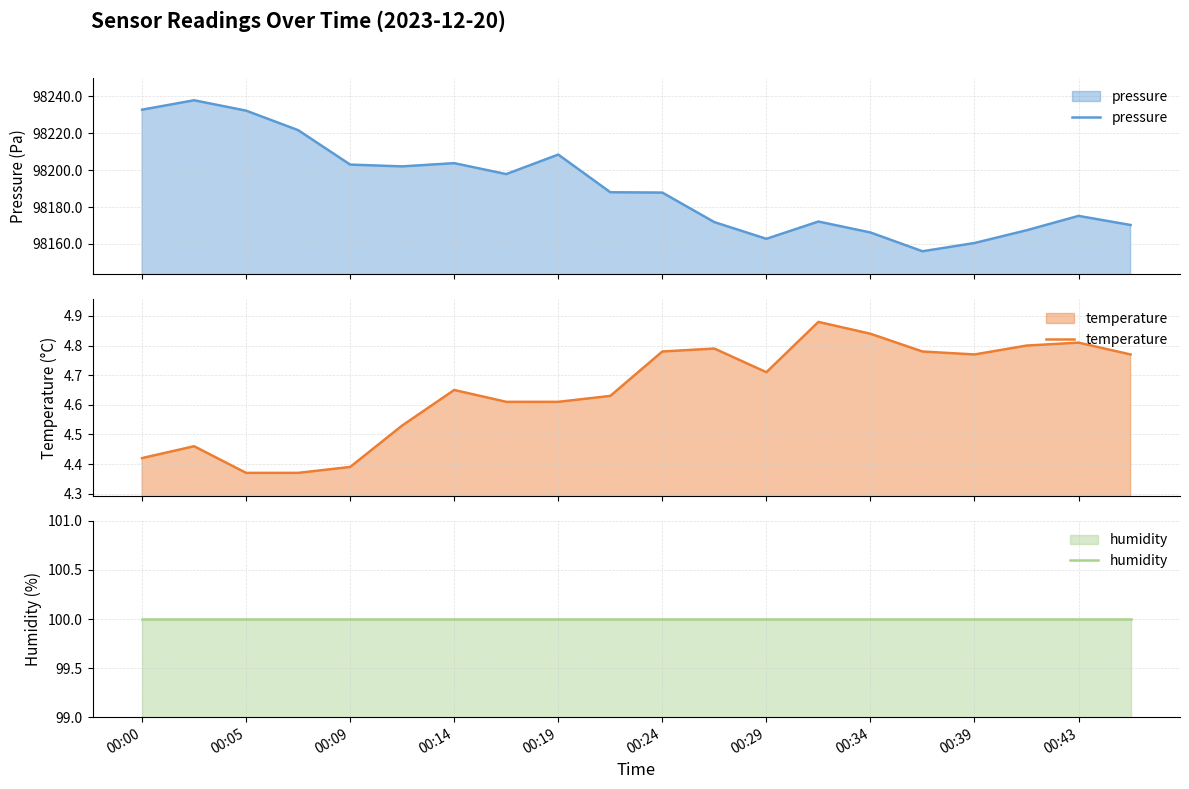

Reading left to right, extract all data points from this chart.

pressure: 98232.8	98237.9	98232.3	98221.7	98203.0	98202.1	98203.8	98197.9	98208.5	98188.0	98187.8	98171.8	98162.8	98172.1	98166.2	98156.0	98160.5	98167.4	98175.2	98170.2
temperature: 4.4	4.5	4.4	4.4	4.4	4.5	4.7	4.6	4.6	4.6	4.8	4.8	4.7	4.9	4.8	4.8	4.8	4.8	4.8	4.8
humidity: 100.0	100.0	100.0	100.0	100.0	100.0	100.0	100.0	100.0	100.0	100.0	100.0	100.0	100.0	100.0	100.0	100.0	100.0	100.0	100.0